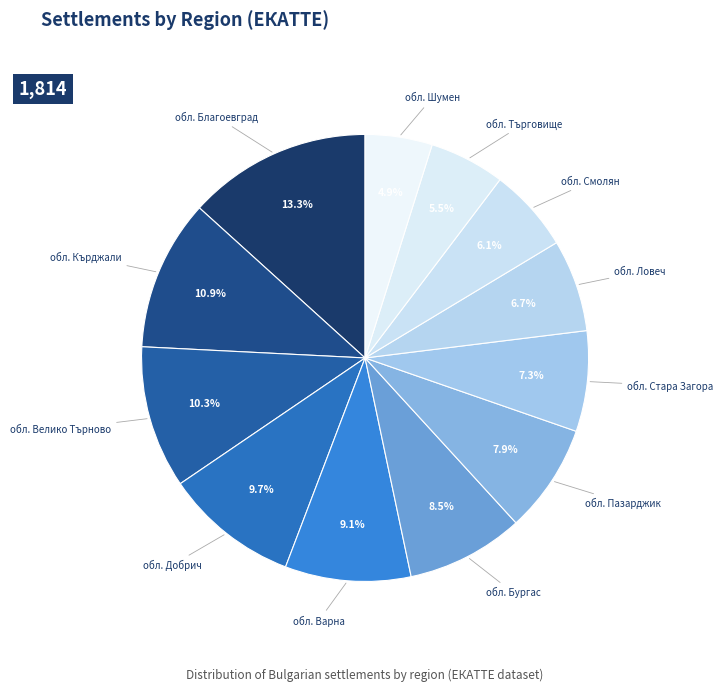

Is there any slice that represents more than half of the pie?

No